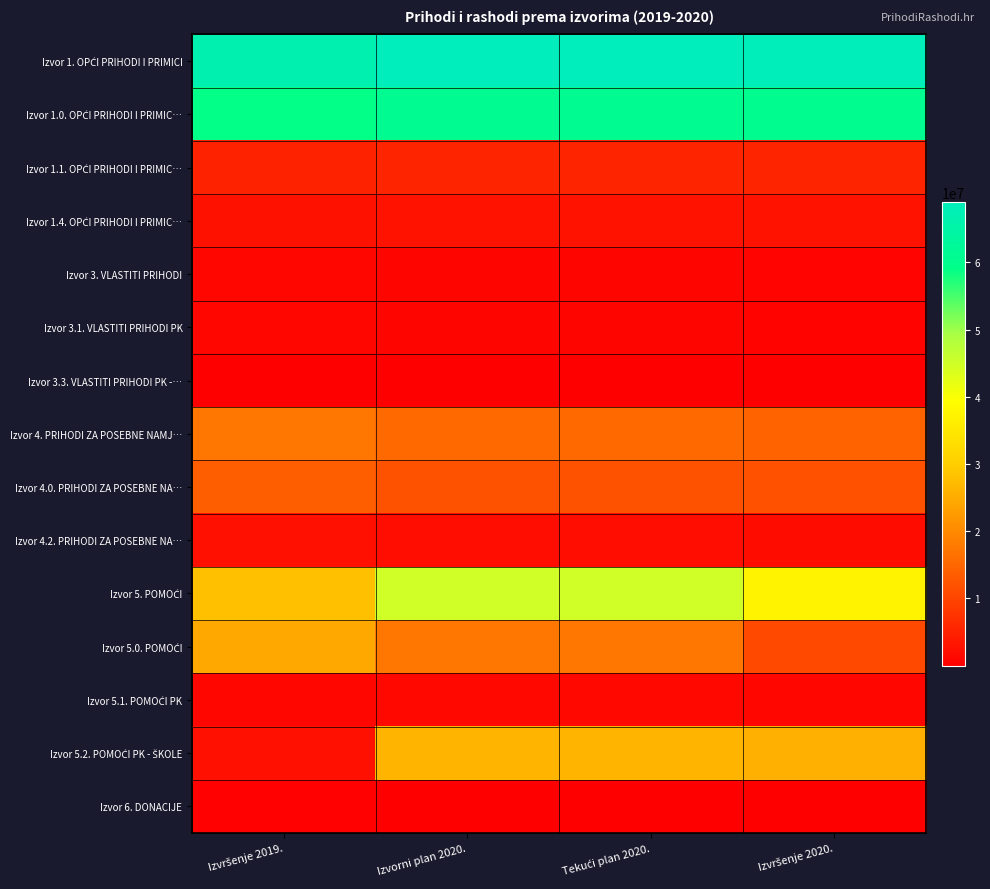

Which series has the largest total across all categories?

Izvor 1. OPĆI PRIHODI I PRIMICI